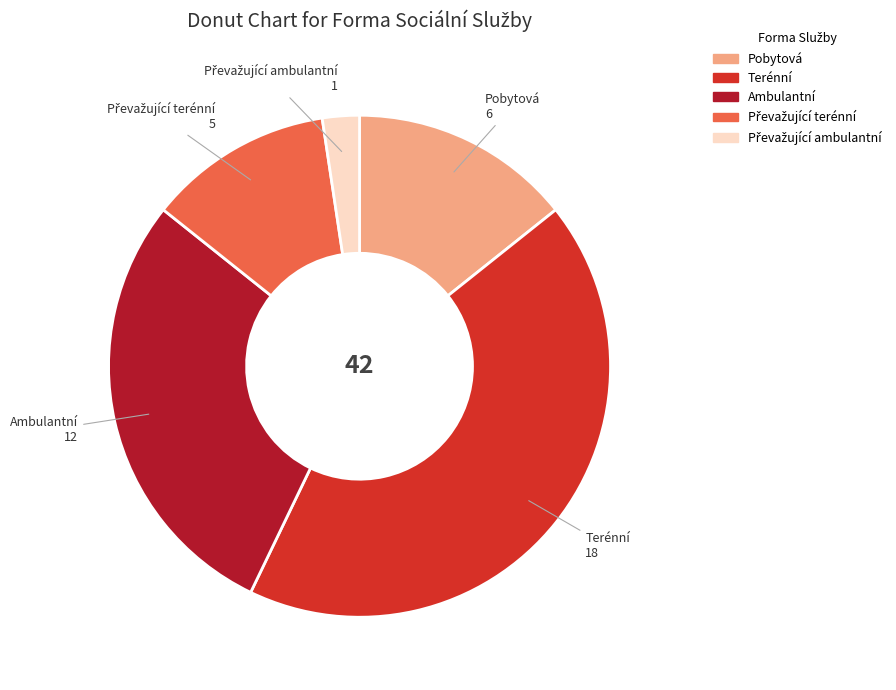

How many slices are in this pie chart?

5